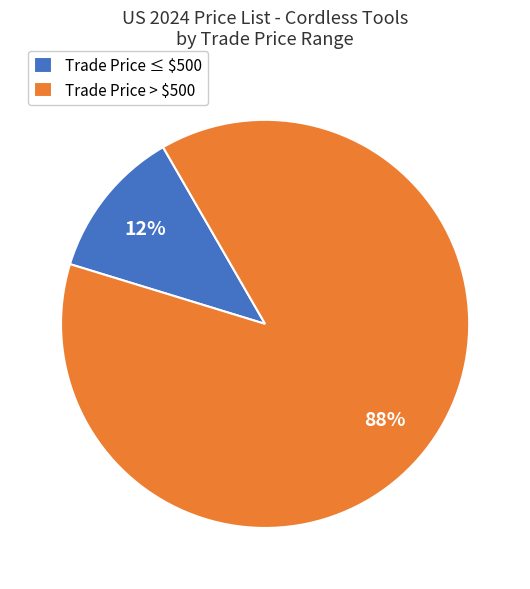

Is there a majority slice in this chart?

Yes